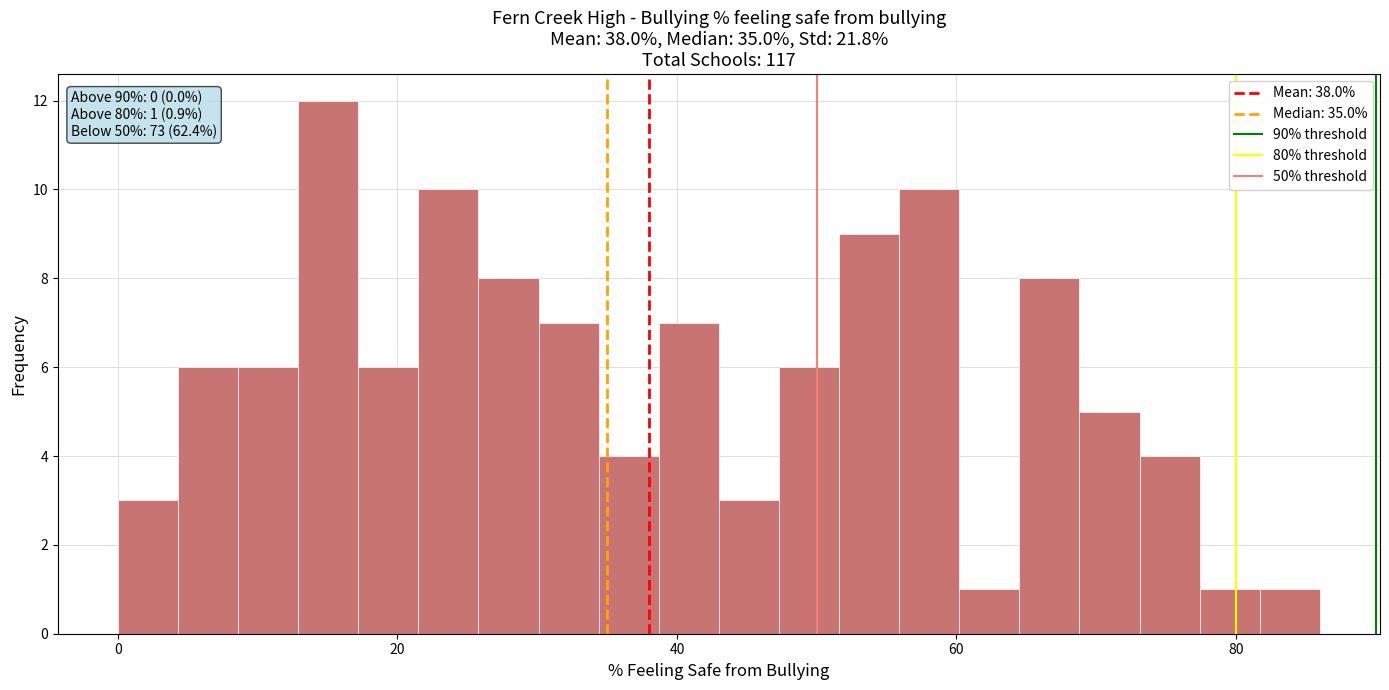

Read against the x-axis, roughly where is the centre of the tallest bar?

16